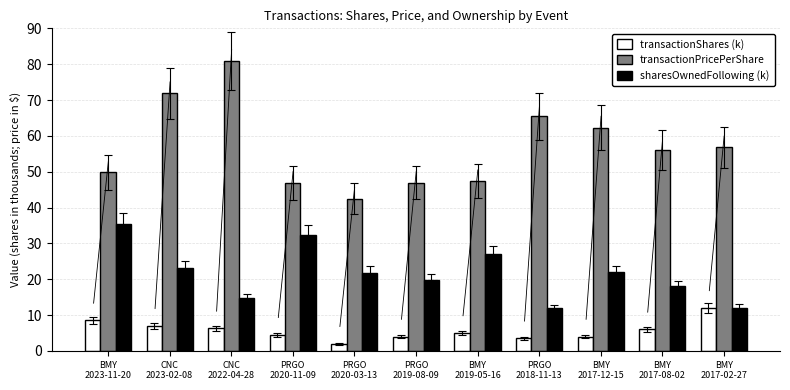

Is it true that transactionPricePerShare equals 56.8 at BMY
2017-02-27?

True